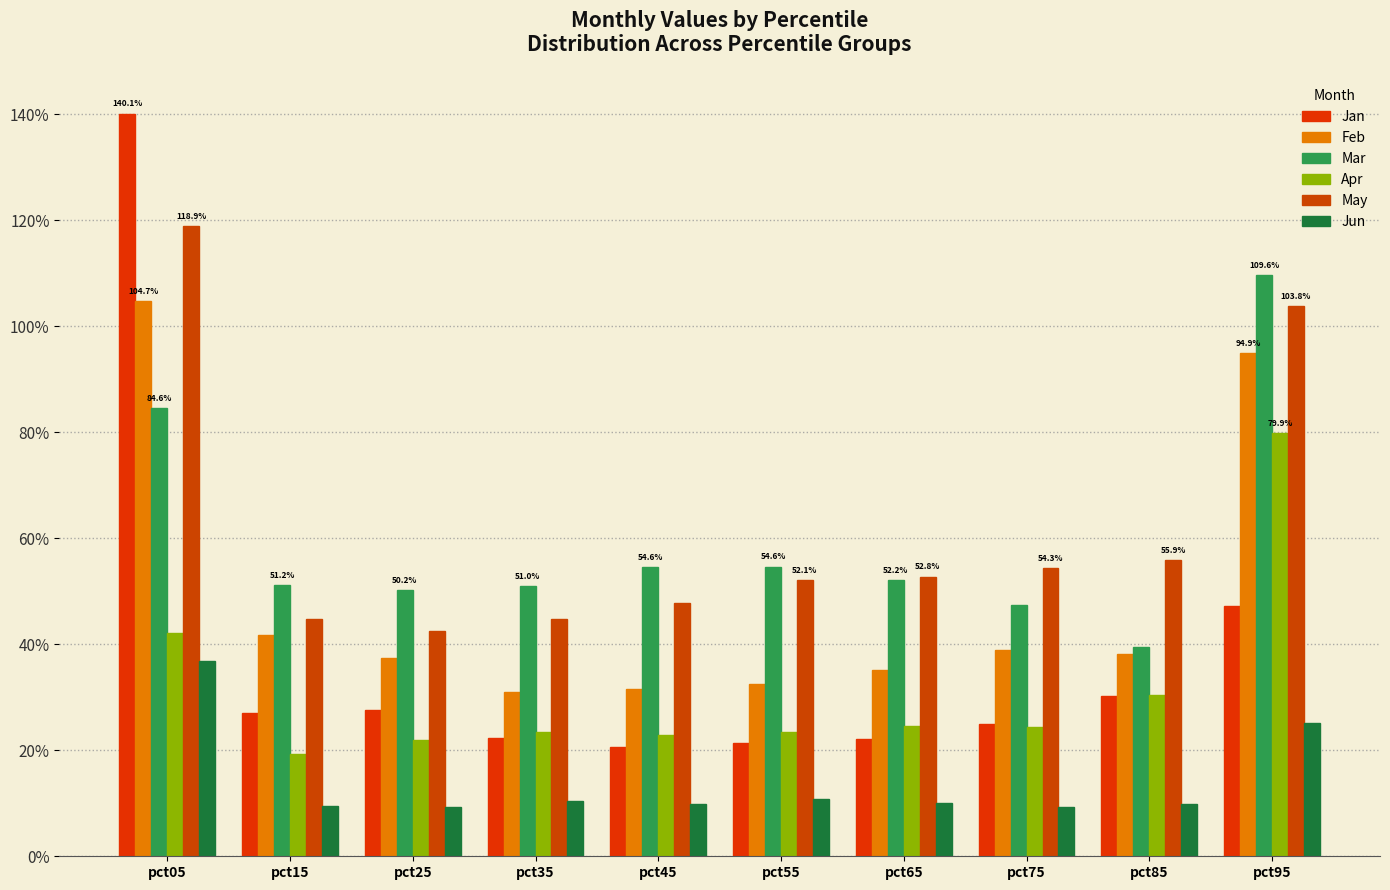

Are the bars horizontal?

No